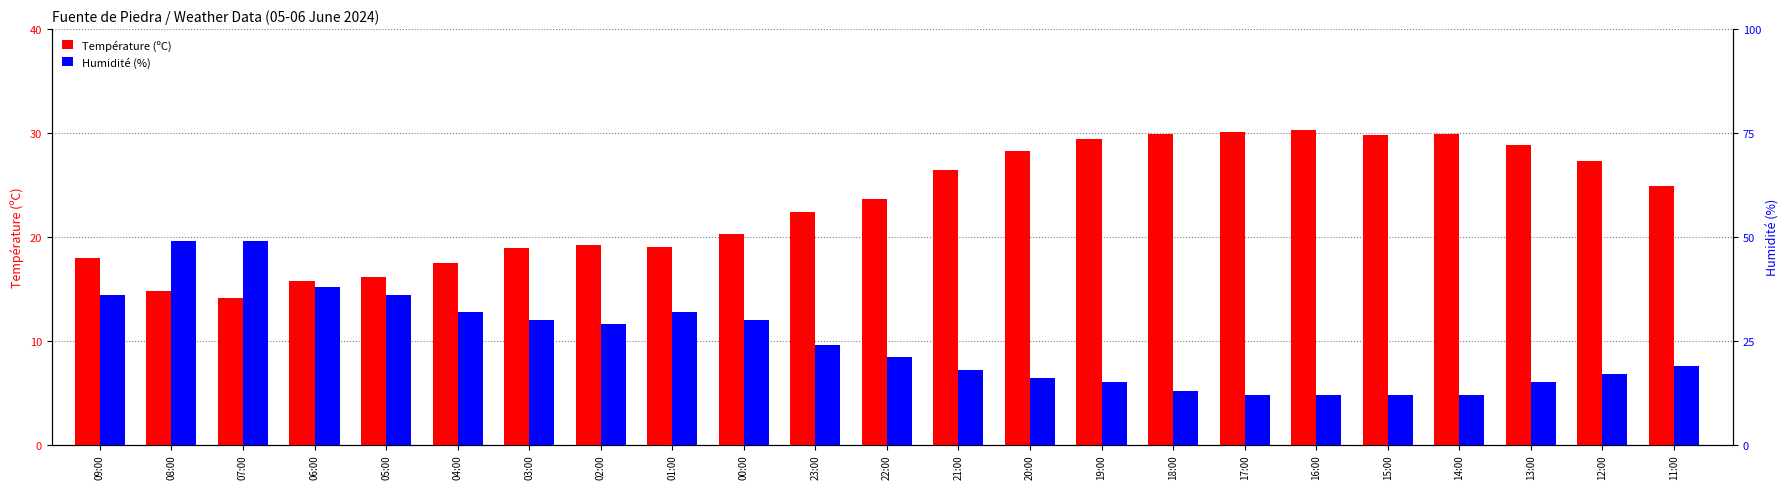

What is the label of the 6th bar from the left?

04:00